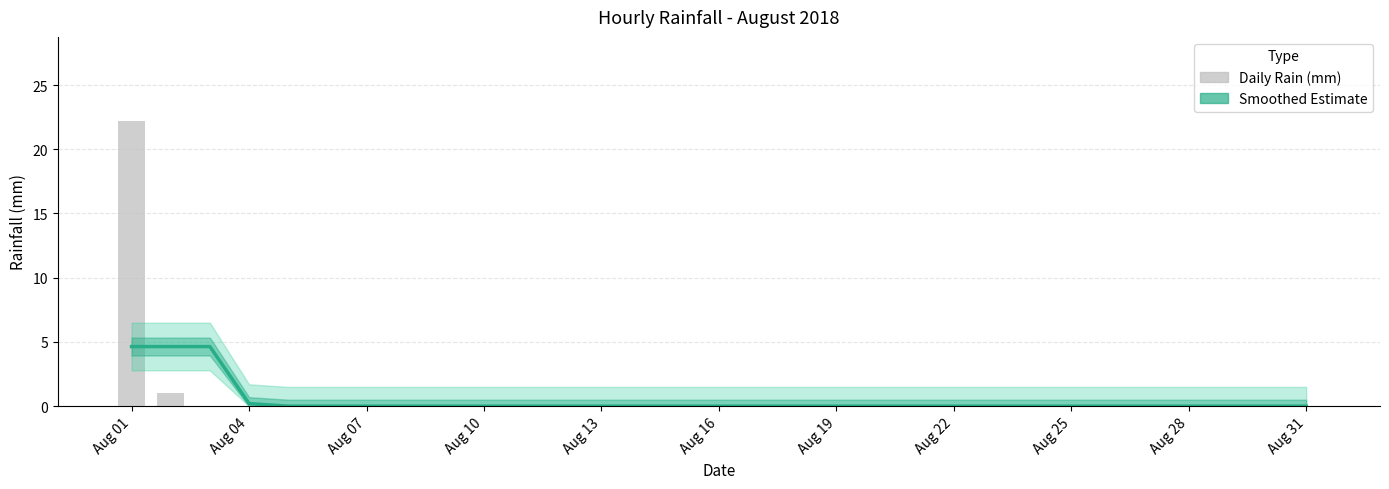

Between Aug 22 and Aug 25, which is larger?

Aug 22